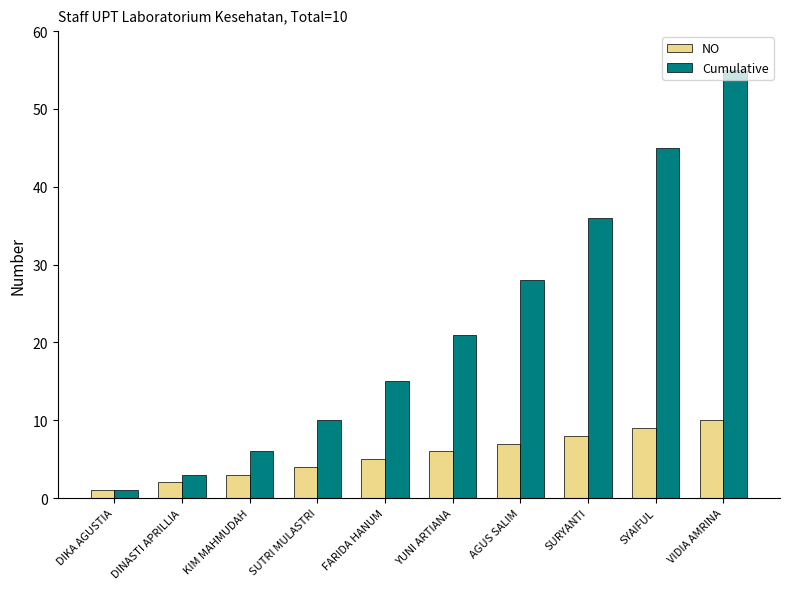

How many series are shown in this chart?

2